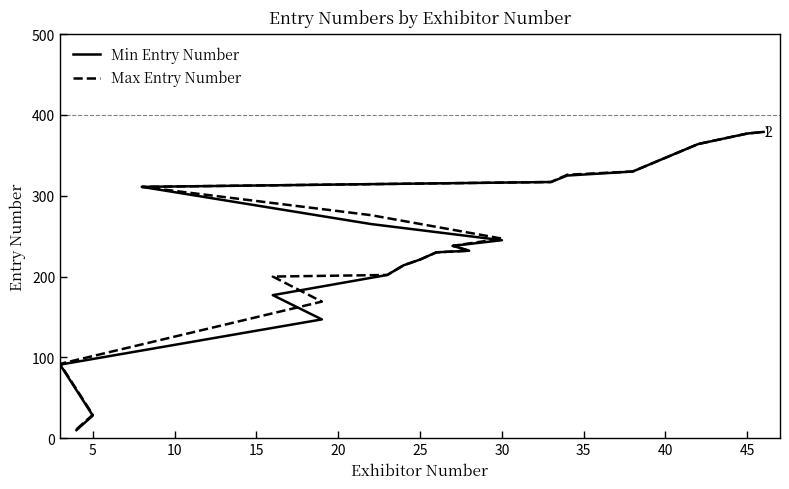

Rank the series at 30 from highest to lowest value.

Min Entry Number, Max Entry Number